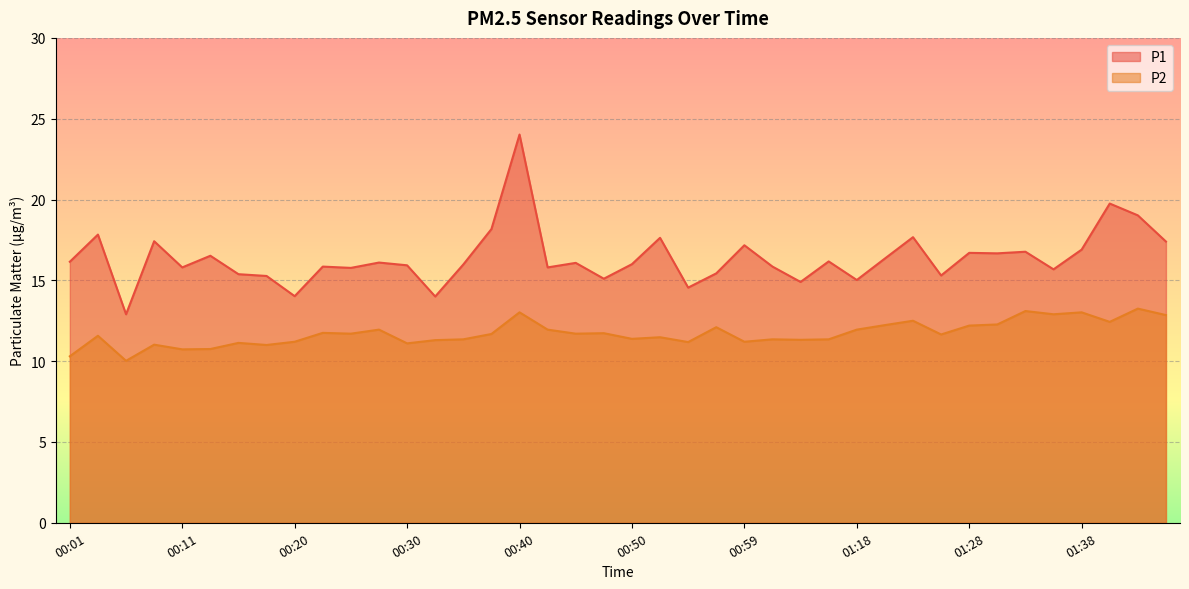

Which series has the largest total across all categories?

P1